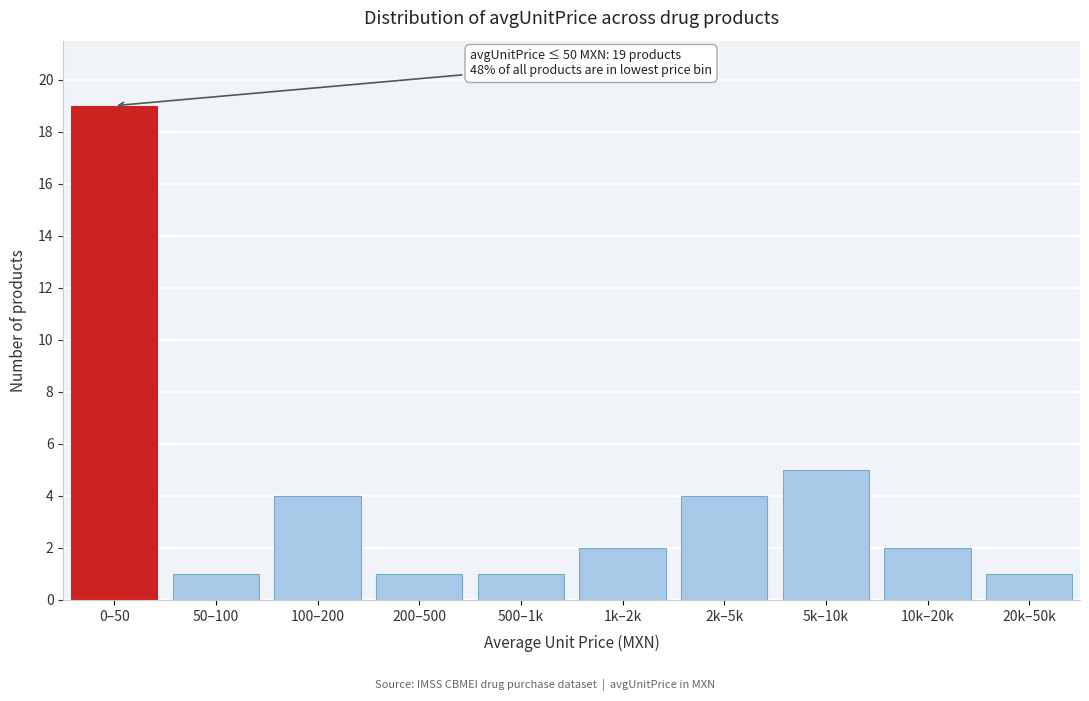

Reading left to right, what are all the values shown in this chart?

19	1	4	1	1	2	4	5	2	1